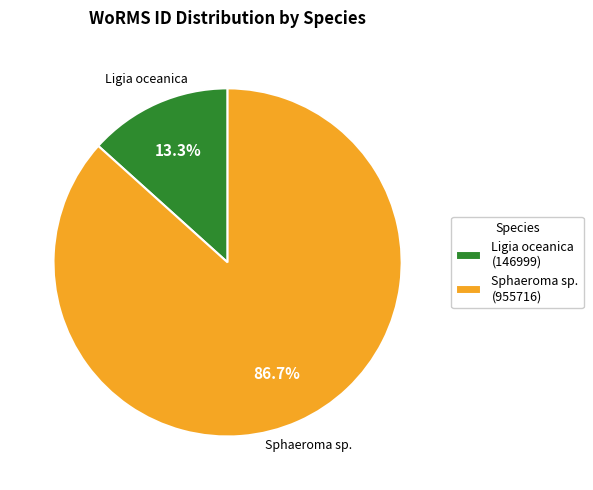

Between Ligia oceanica (146999) and Sphaeroma sp. (955716), which is larger?

Sphaeroma sp. (955716)